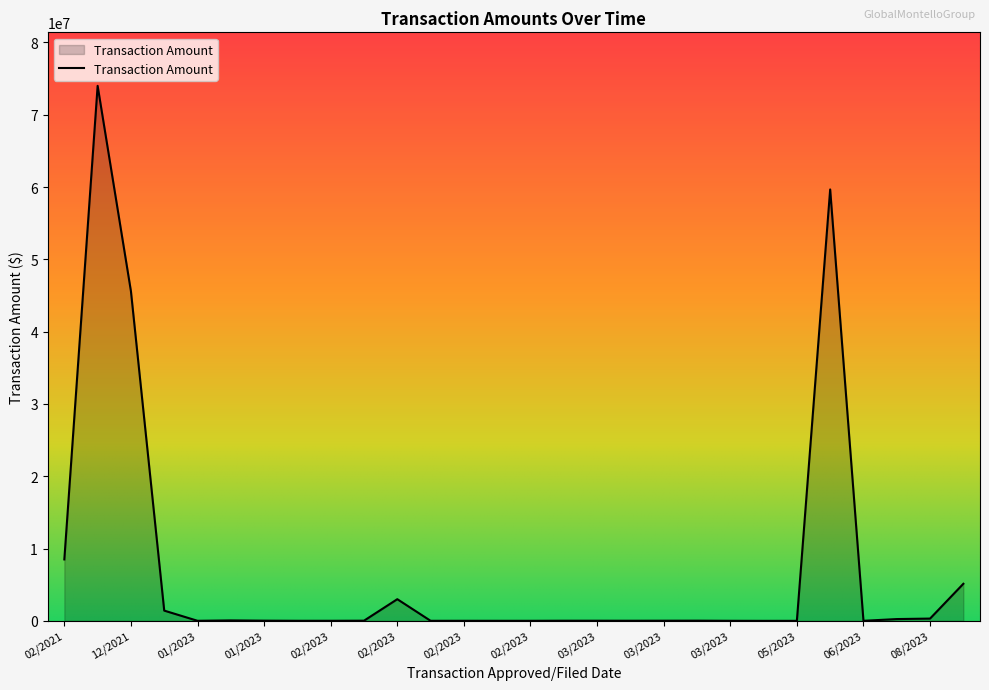

What is the maximum value shown in the chart?

74000000.0